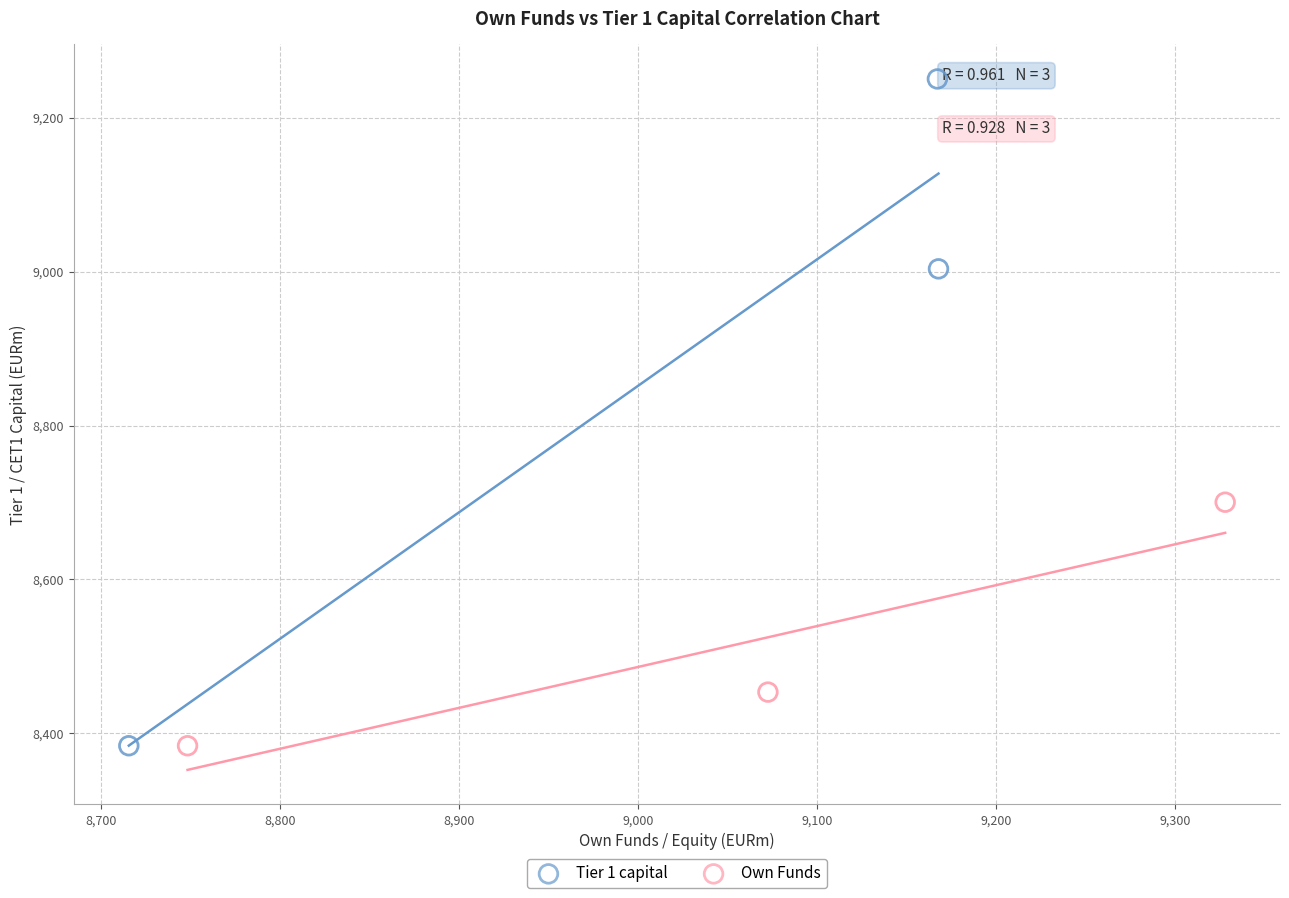

Which series has the widest spread of Y values?

Tier 1 capital